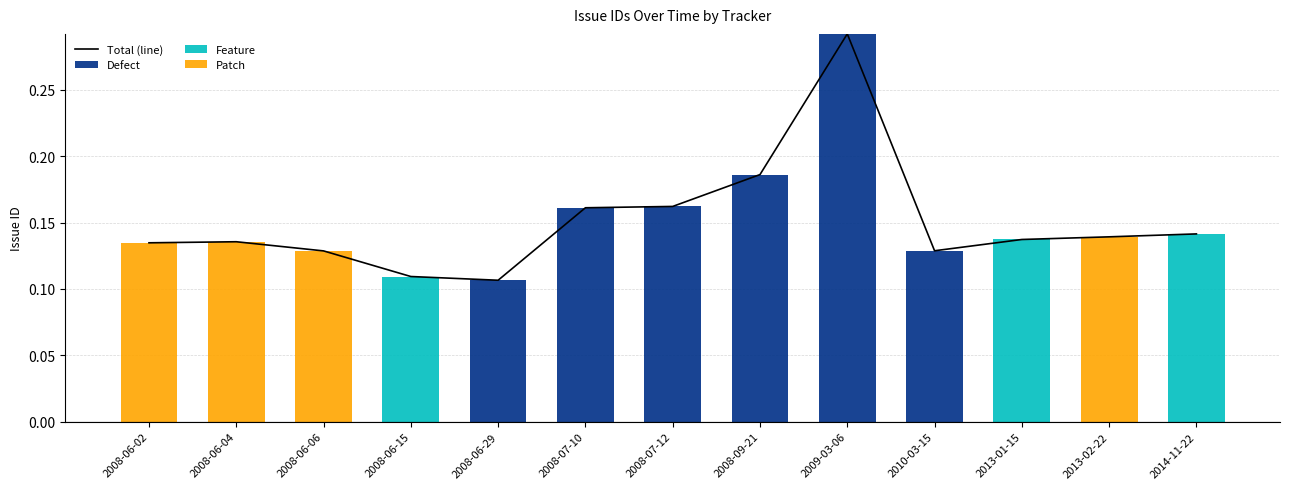

At which label does Defect reach its minimum?

2008-06-02